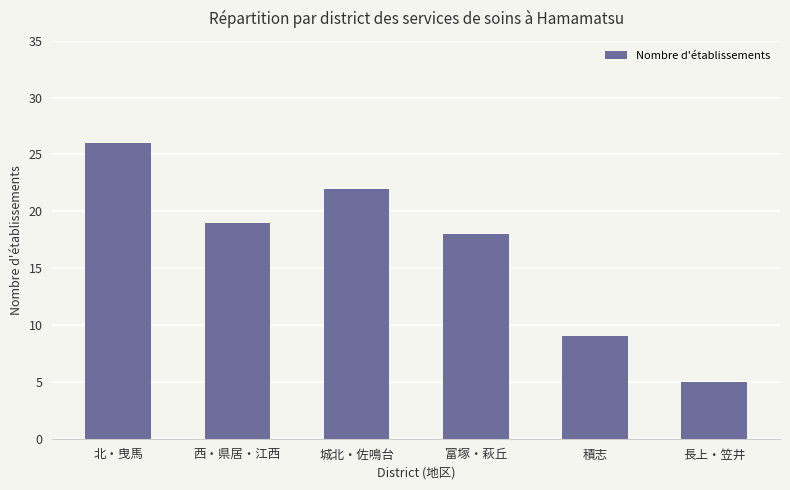

At which label does the data first exceed 19?

北・曳馬